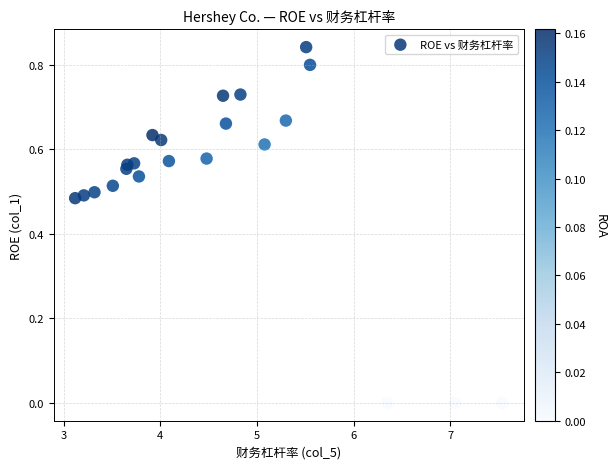

What is the range of X values (max minus min)?

4.4